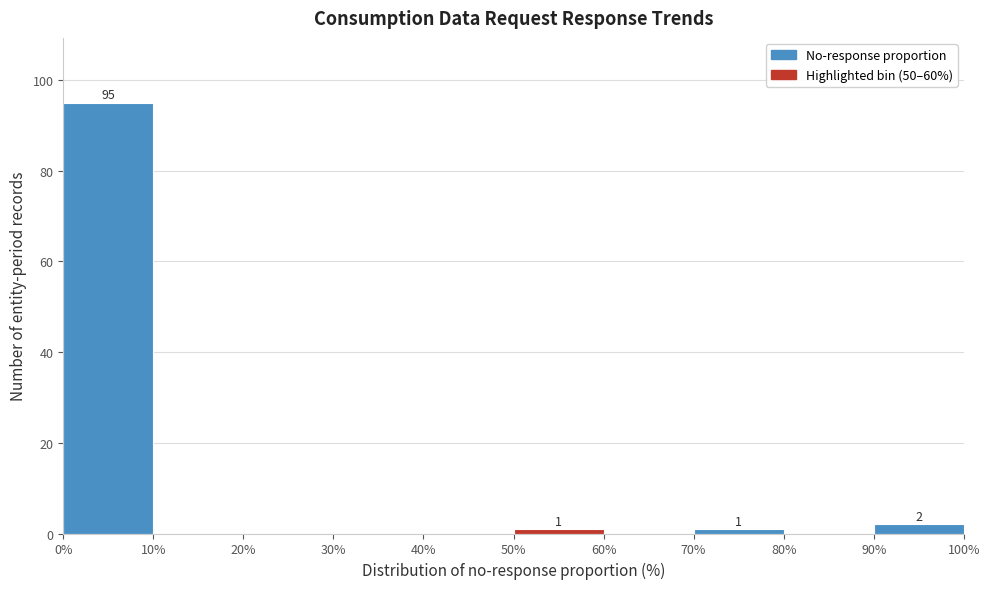

Which range on the x-axis has the tallest bar?

0% to 10%